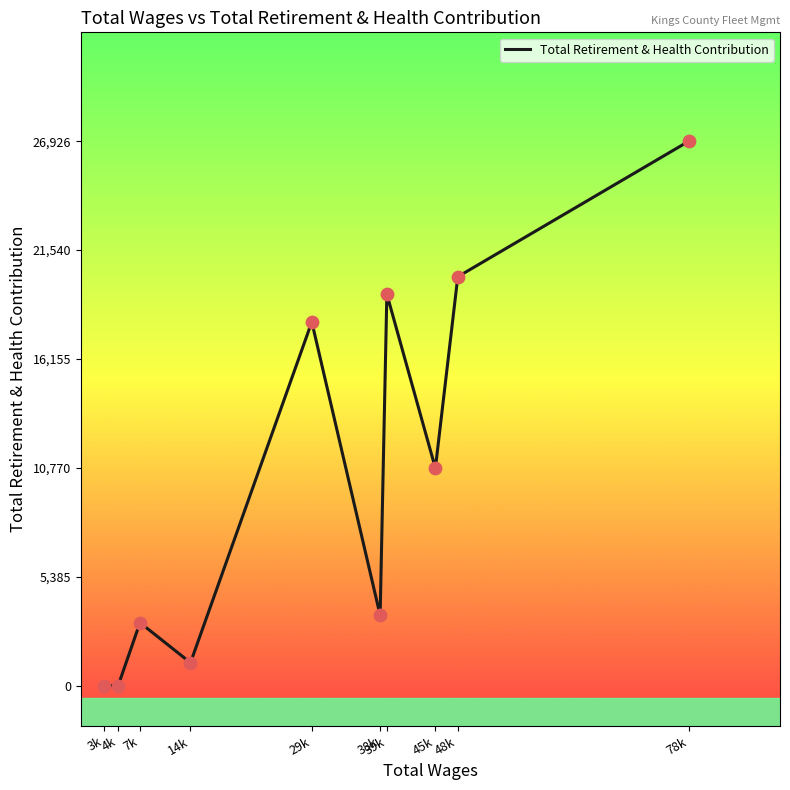

Which has a higher value, 39k or 78k?

78k